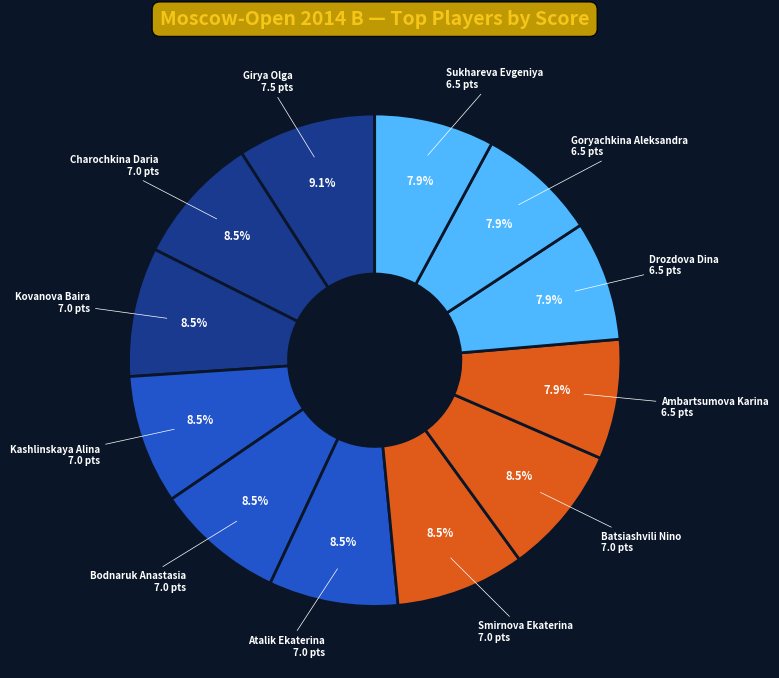

How many segments does this pie chart have?

12